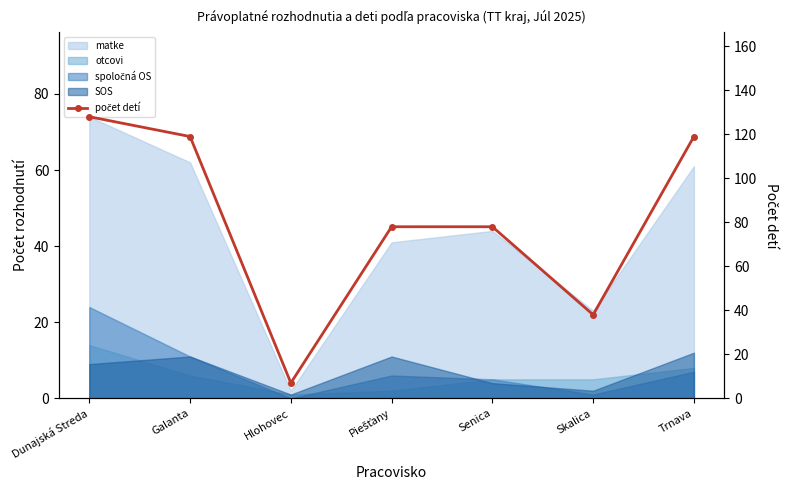

Rank the categories by value from lowest to highest.

Hlohovec, Skalica, Piešťany, Senica, Galanta, Trnava, Dunajská Streda